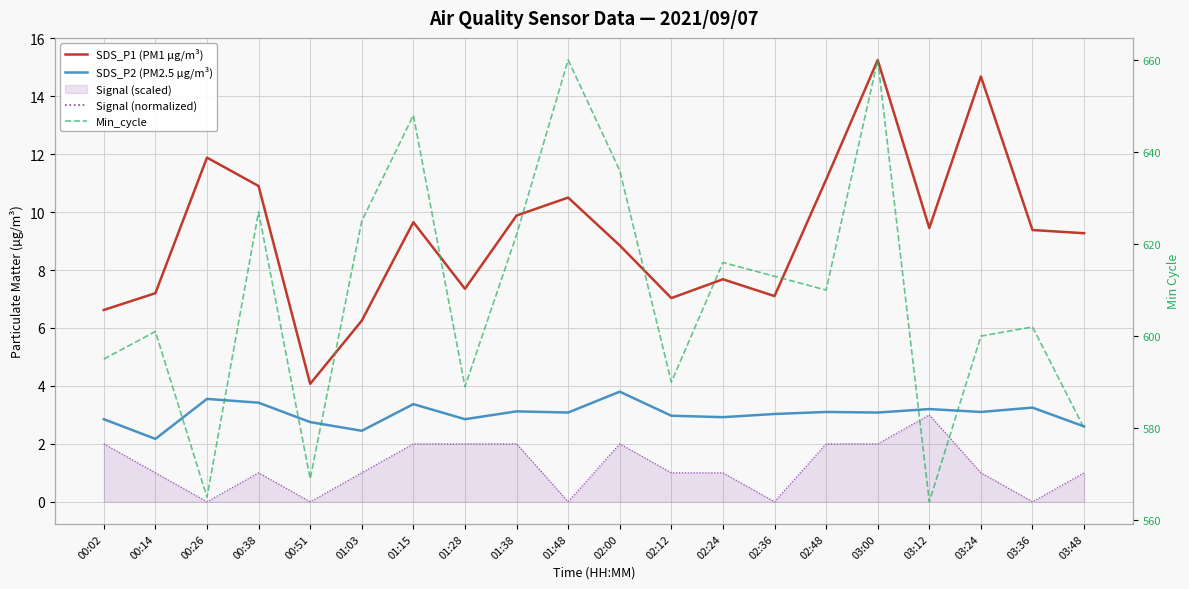

List the series in order of their peak value, lowest first.

SDS_P2 (PM2.5 µg/m³), SDS_P1 (PM1 µg/m³), Min_cycle